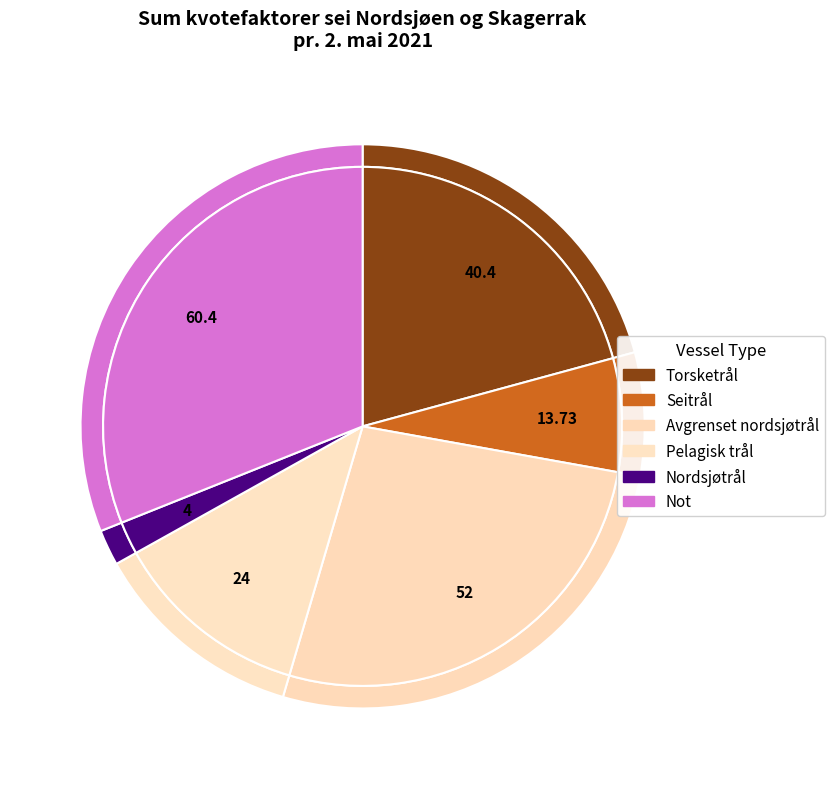

To the nearest percent, what is the average slice percentage?

17%